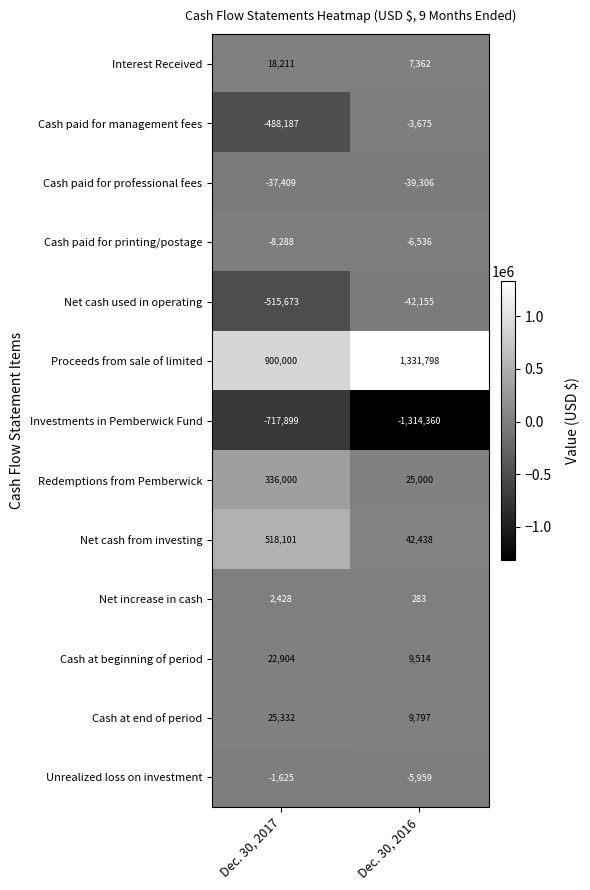

What is the difference between the maximum and minimum values in the Cash paid for printing/postage series?

1752